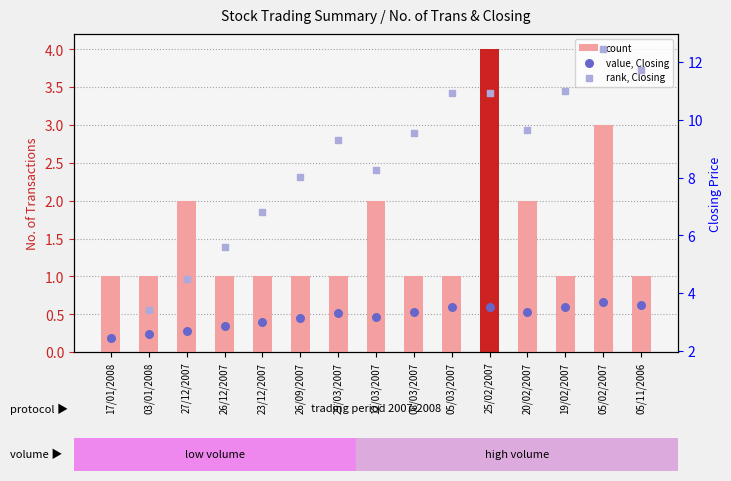

What is the total value across all series at 25/02/2007?

18.4